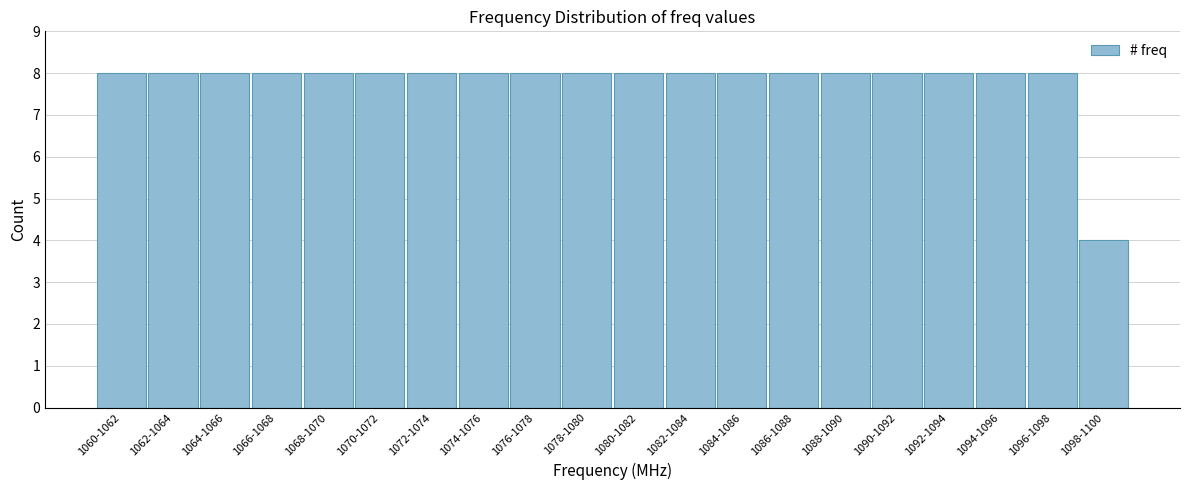

Reading left to right, list all the values displayed in this chart.

1060-1062=8	1062-1064=8	1064-1066=8	1066-1068=8	1068-1070=8	1070-1072=8	1072-1074=8	1074-1076=8	1076-1078=8	1078-1080=8	1080-1082=8	1082-1084=8	1084-1086=8	1086-1088=8	1088-1090=8	1090-1092=8	1092-1094=8	1094-1096=8	1096-1098=8	1098-1100=4